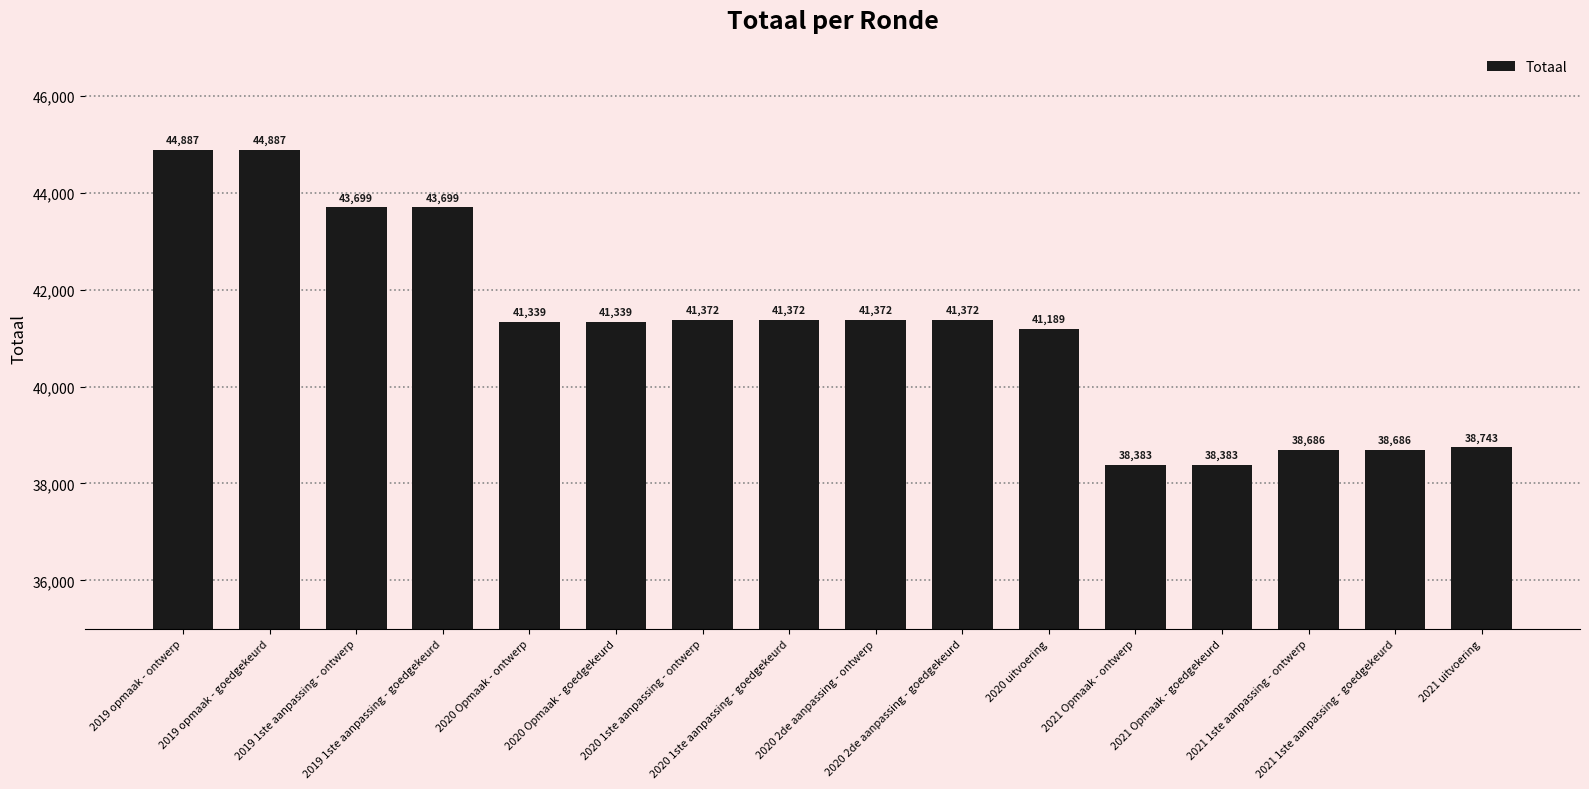

What is the approximate value at 2021 1ste aanpassing - ontwerp?

38686